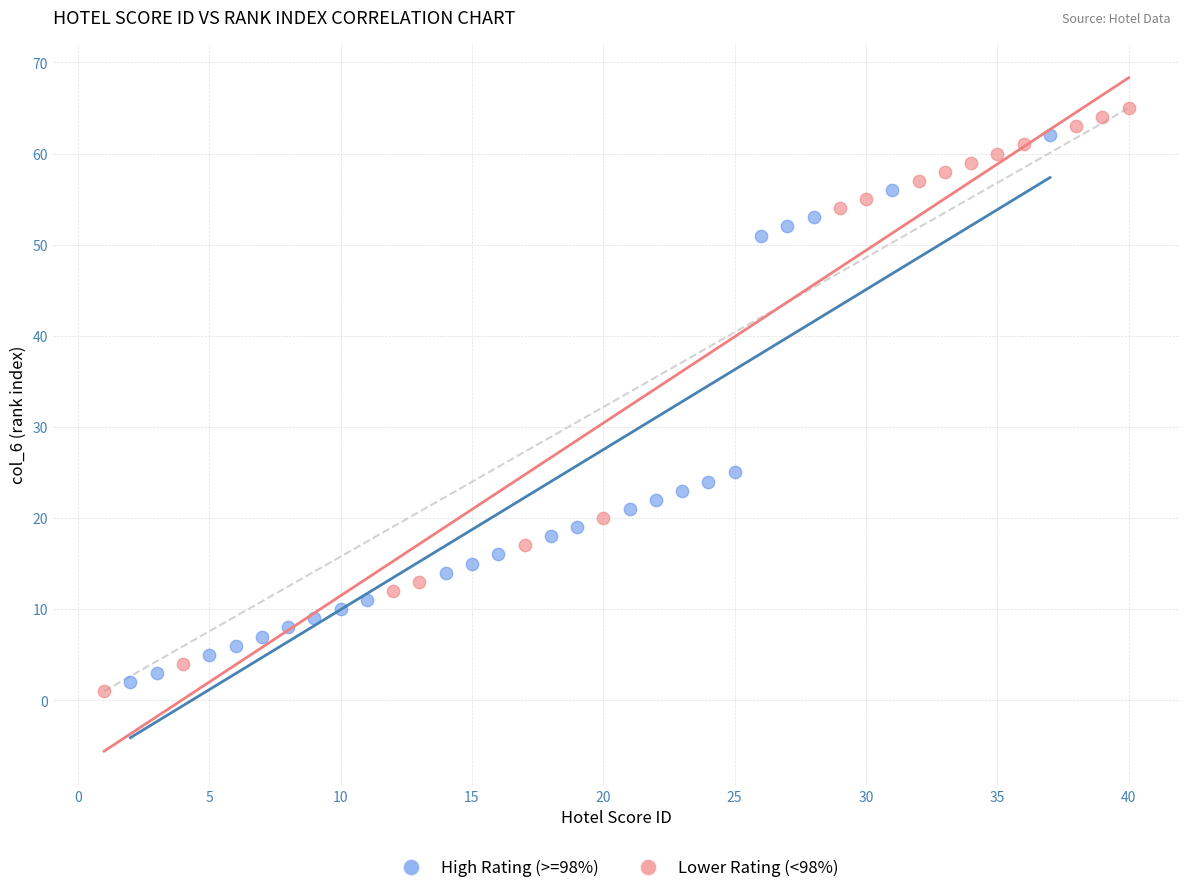

Which series has the largest Y range (max minus min)?

Lower Rating (<98%)